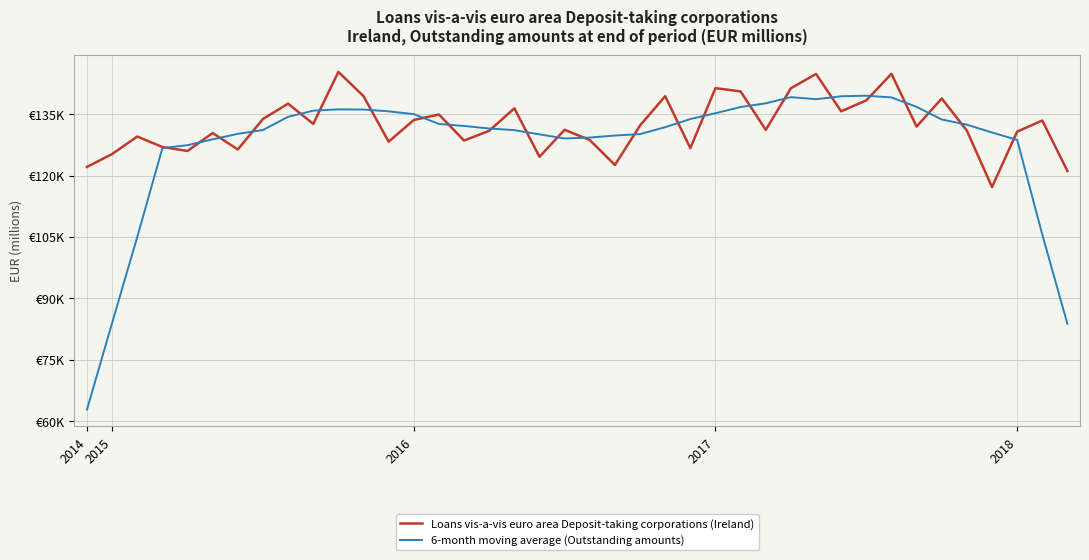

Which series has the widest spread of values?

6-month moving average (Outstanding amounts)